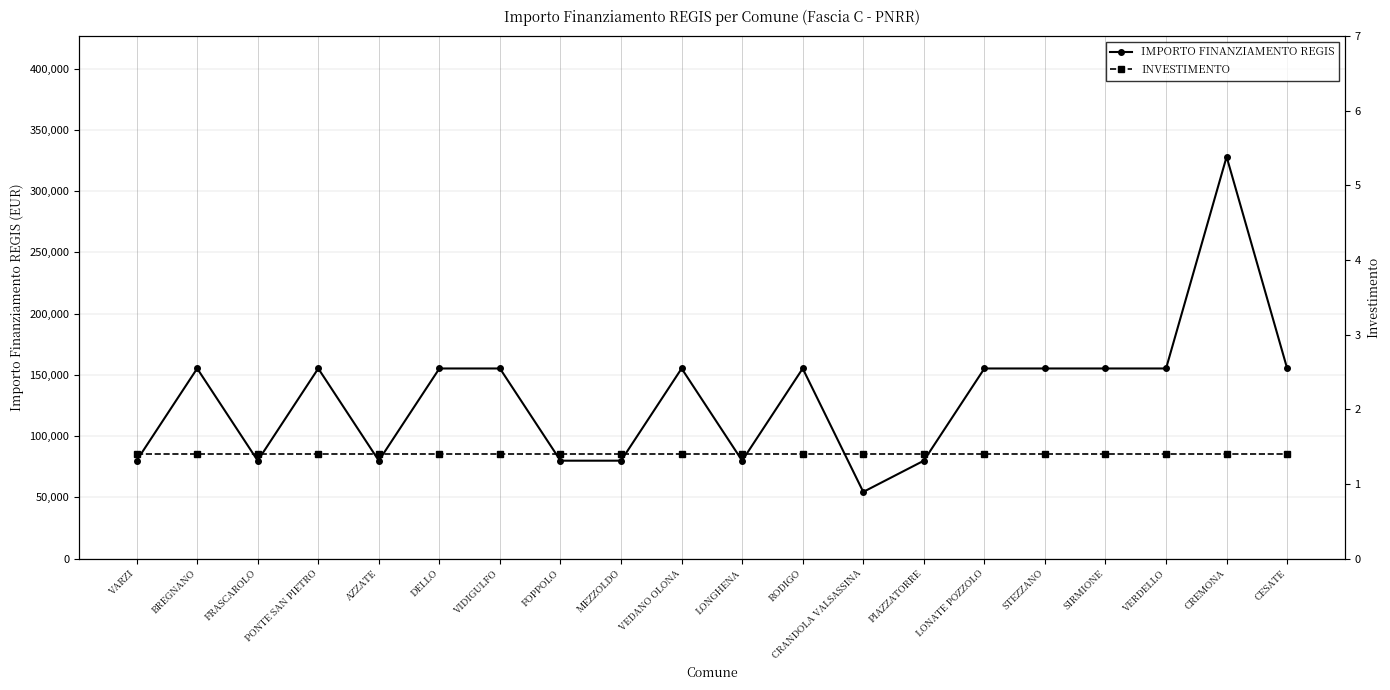

Between VARZI and PONTE SAN PIETRO, which series saw the biggest shift?

IMPORTO FINANZIAMENTO REGIS